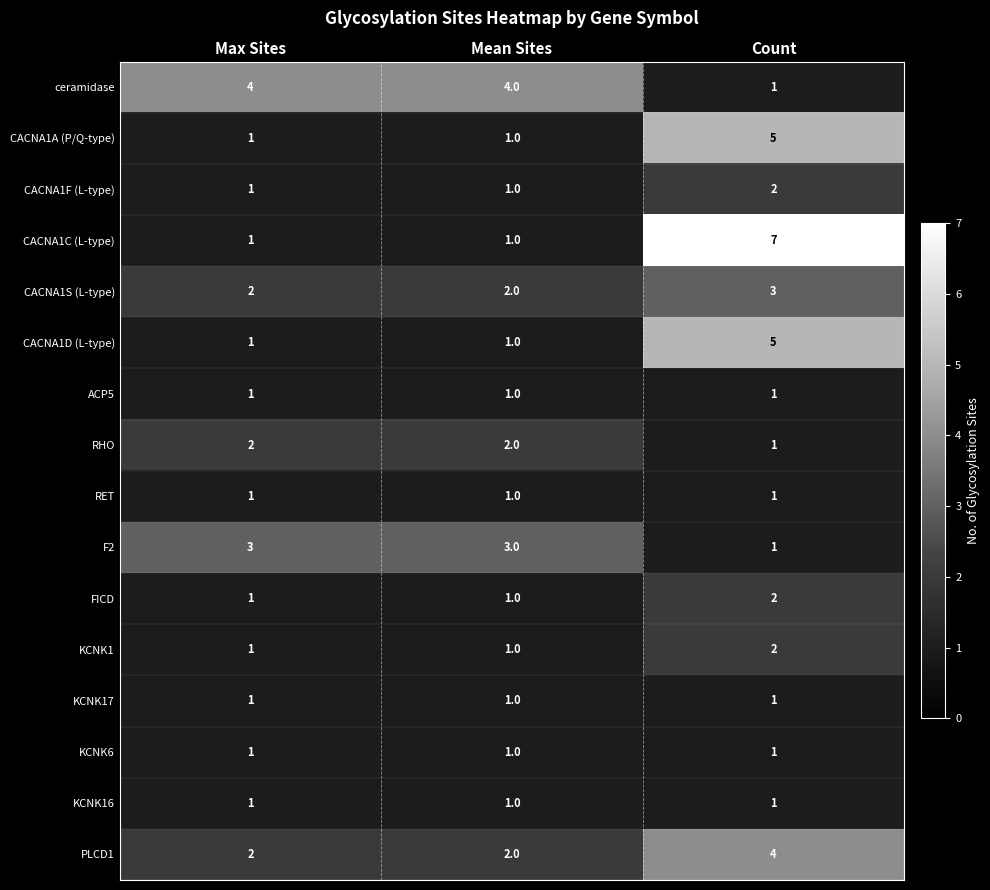

At which category is the sum across all series the highest?

Count